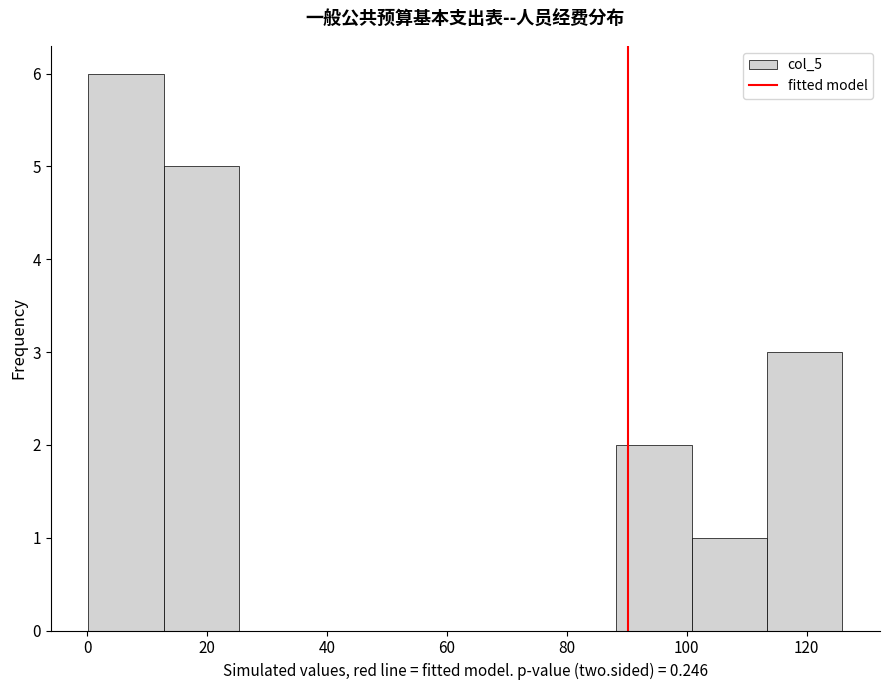

Reading left to right, transcribe this chart: for each bar, give the range it covers on the x-axis and its height. Neither the bar edges nor the heights are printed on the chart, so give them approximately, as read against the axes.

0 to 12: 6
12 to 26: 5
26 to 38: 0
38 to 50: 0
50 to 64: 0
64 to 76: 0
76 to 88: 0
88 to 100: 2
100 to 114: 1
114 to 126: 3